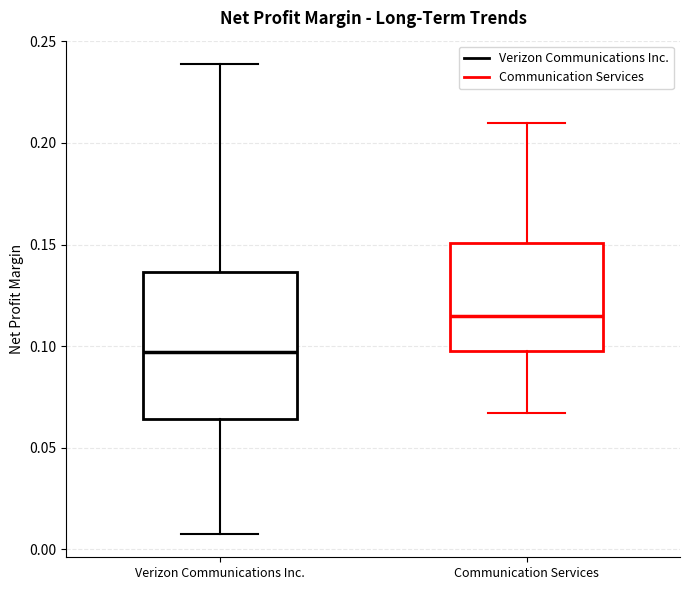

Reading left to right, read every box against the y-axis: the position of its median line, the range the box covers, and the ends of its whiskers. The values are not printed on the chart, so give them approximately, as read against the axis.

Verizon Communications Inc.: median 0.095, box 0.065 to 0.135, whiskers 0.010 to 0.240
Communication Services: median 0.115, box 0.100 to 0.150, whiskers 0.065 to 0.210